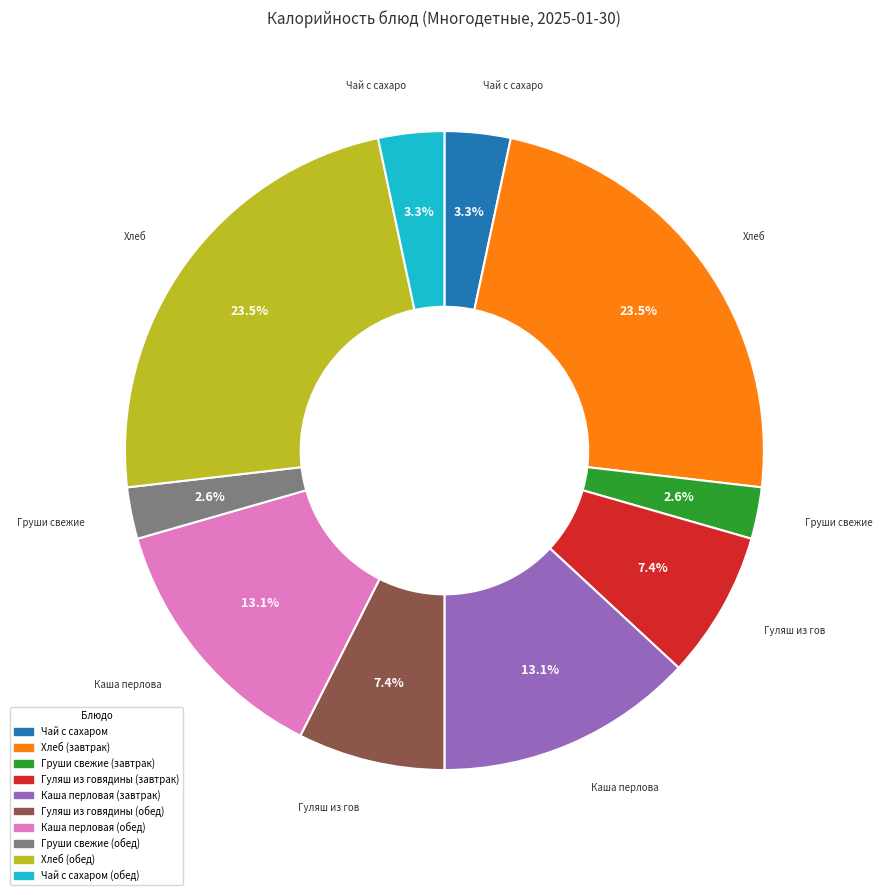

Does any single category account for the majority?

No